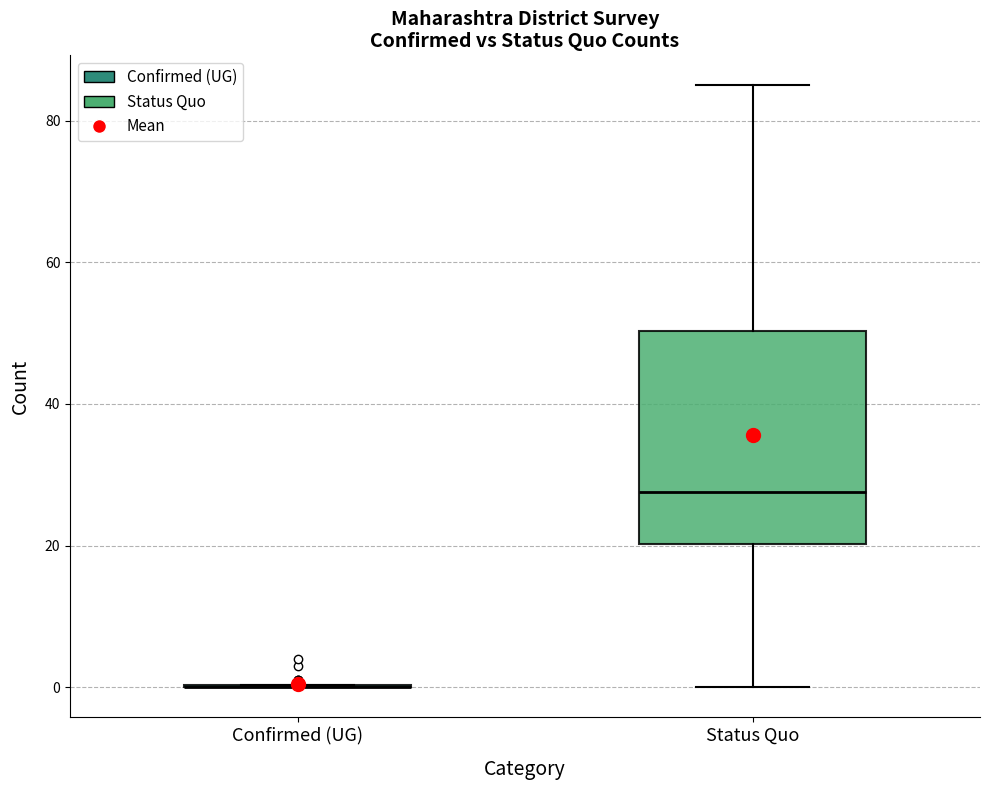

Reading left to right, transcribe this box plot: for each box, give where its median line is, the range the box spans, and where its two whiskers end, as read against the y-axis. The values are not printed on the chart, so give them approximately, as read against the axis.

Confirmed (UG): box collapsed to a line at 0, whiskers 0 to 0
Status Quo: median 28, box 20 to 50, whiskers 0 to 86